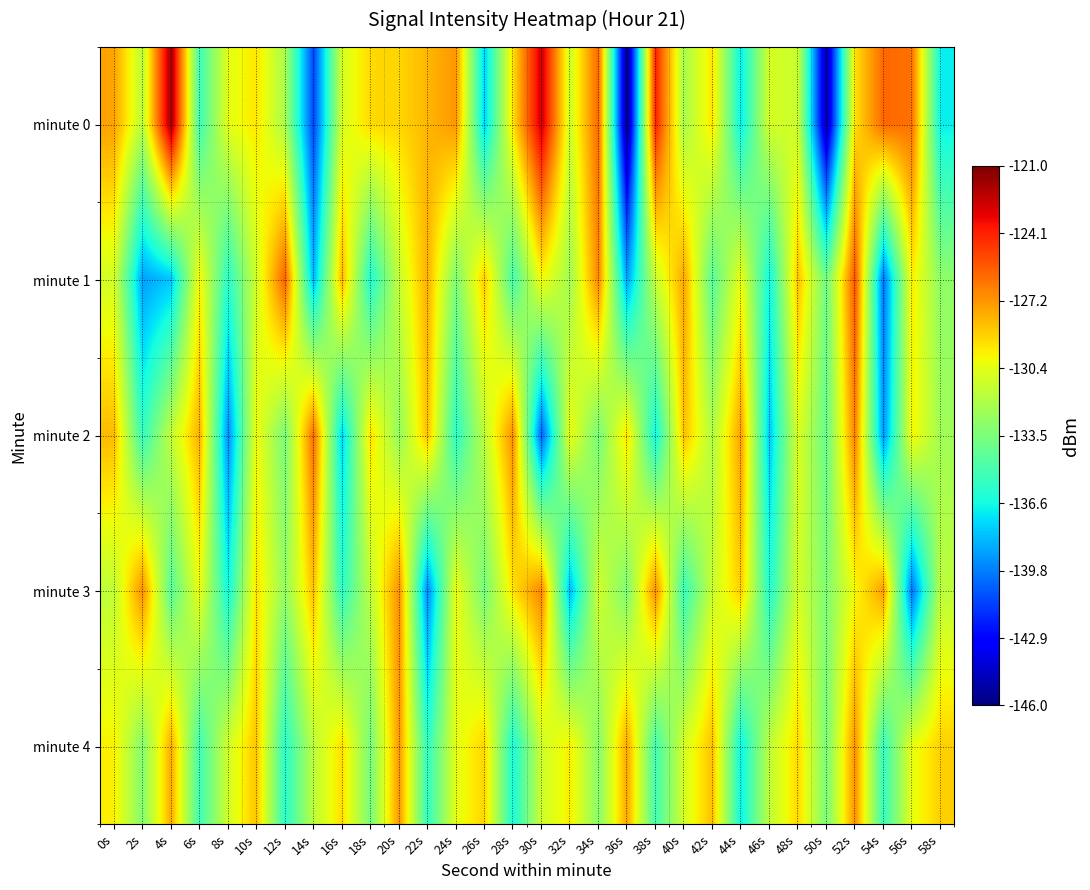

At which category is the sum across all series the highest?

52s